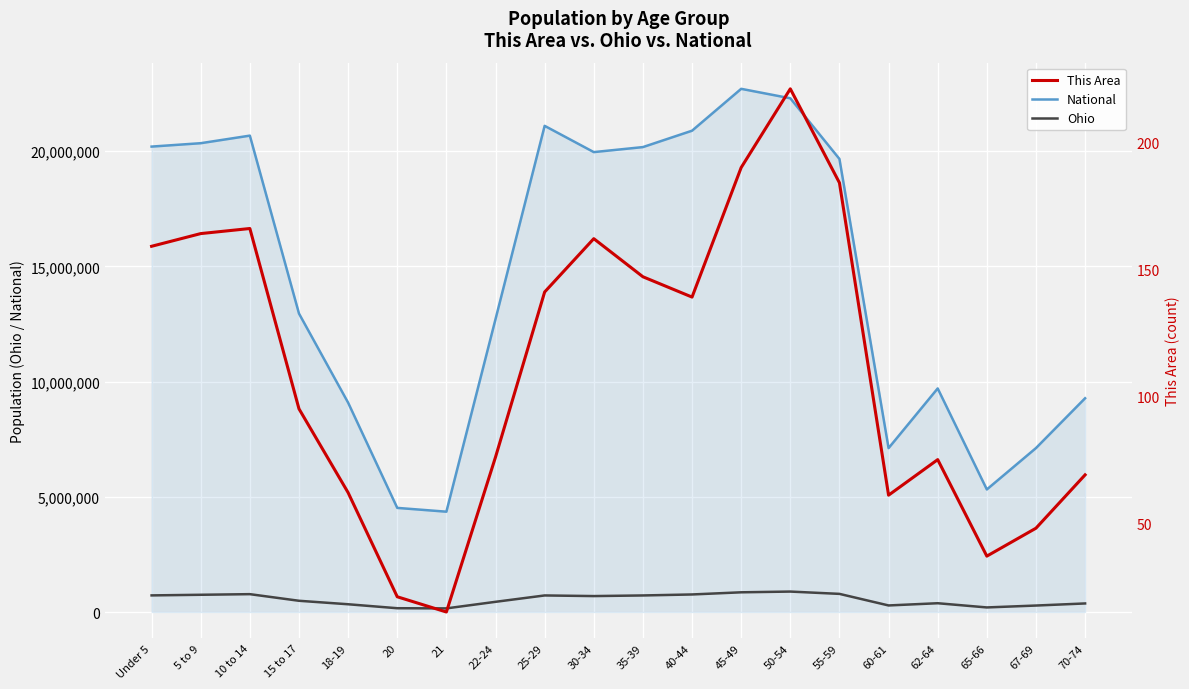

Reading right to left, what are all the values shown in this chart?

National: 9278166	7115361	5319902	9704197	7113727	19664805	22298125	22708591	20890964	20179642	19962099	21101849	12712576	4354294	4519129	9086089	12954254	20677194	20348657	20201362
Ohio: 371370	280531	198333	381006	284403	786857	887057	855134	761369	718462	691329	718630	442085	157045	163986	336375	487307	774699	747889	720856
This Area: 69	48	37	75	61	184	221	190	139	147	162	141	76	15	21	62	95	166	164	159